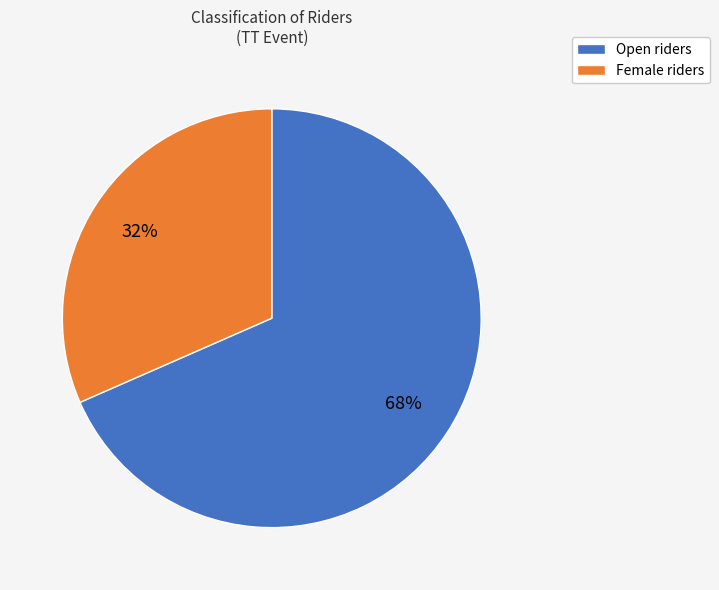

What percentage is the Open slice, to the nearest percent?

68%